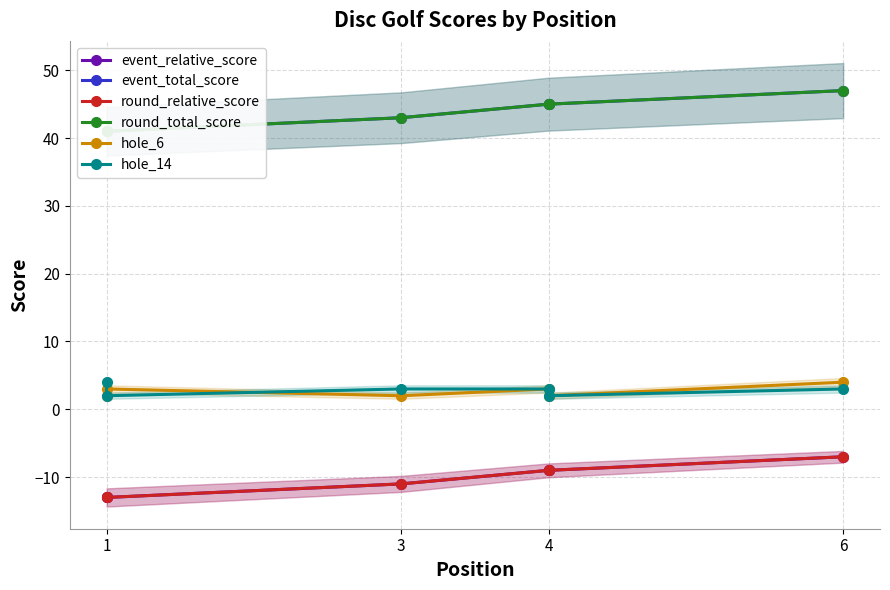

Which series changed the most between 1 and 5?

event_relative_score